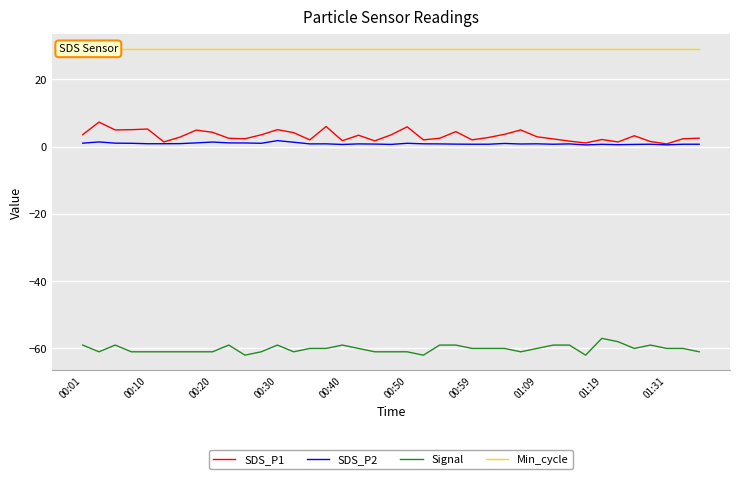

The value of Signal at 10 is -62.0. True or false?

True